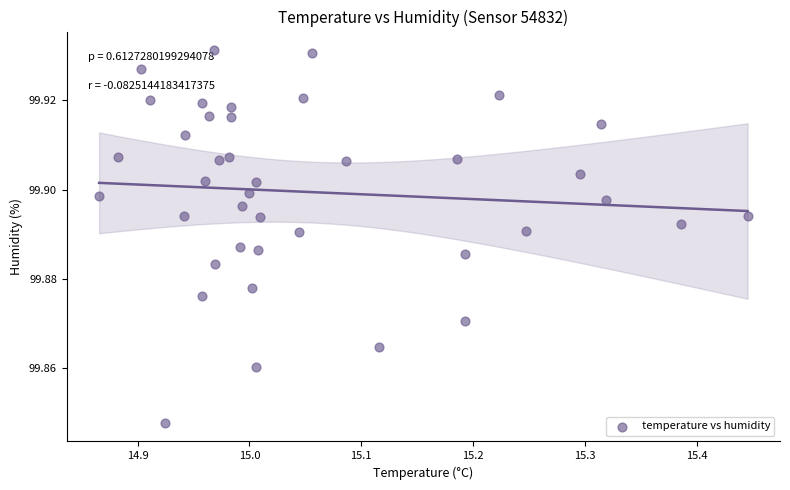

What is the range of X values (max minus min)?

0.6